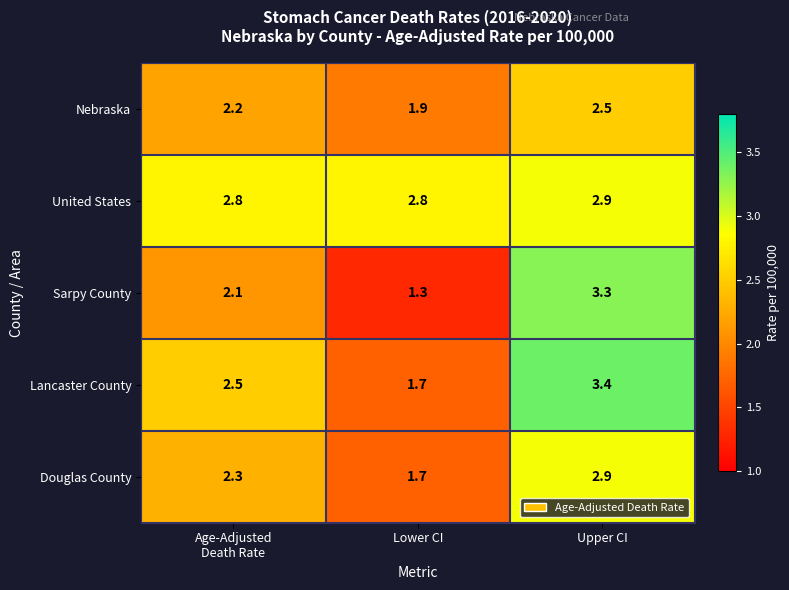

What is the difference between the Douglas County values at Lower CI and Upper CI?

1.2